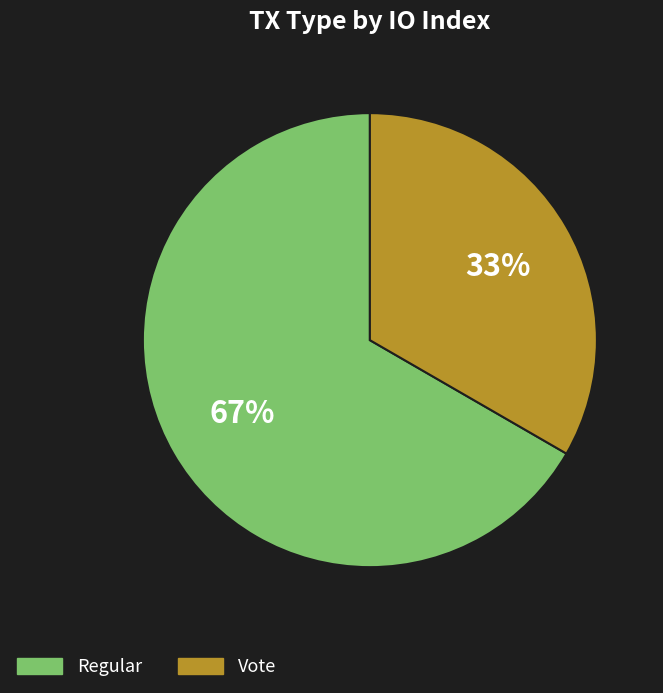

Is the sum of Regular and Vote greater than half?

Yes